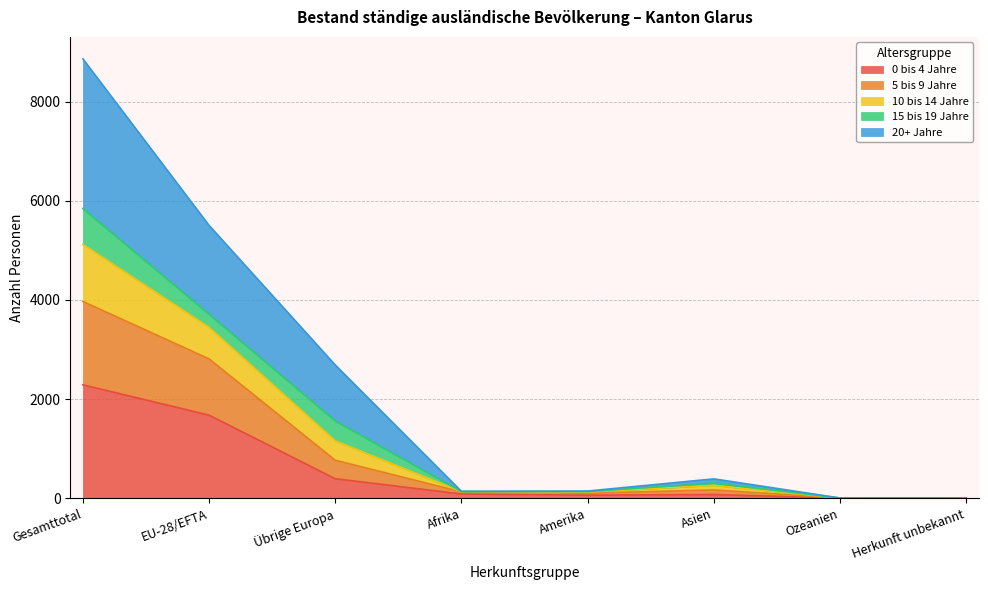

The value of 0 bis 4 Jahre at Gesamttotal is 2287. True or false?

True